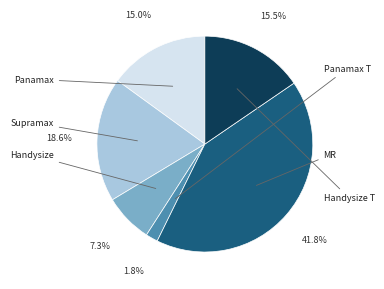

Is there a majority slice in this chart?

No